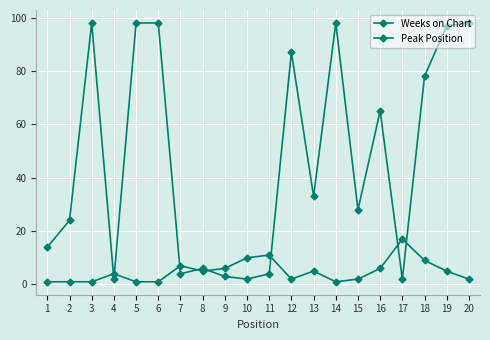

List the series in order of their overall mean, highest first.

Weeks on Chart, Peak Position